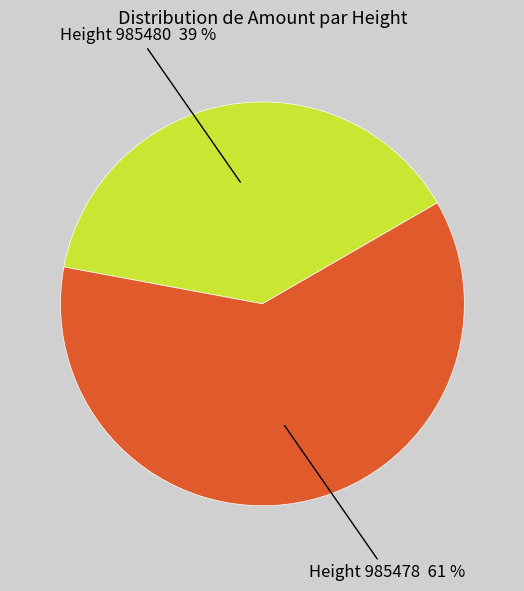

Count the number of slices in the pie.

2